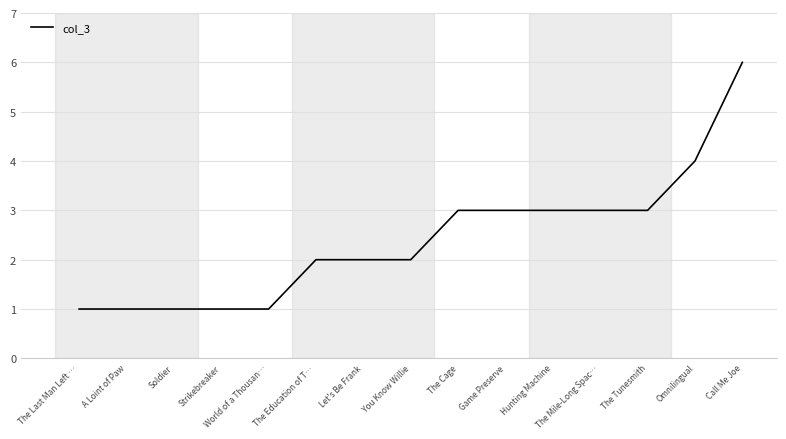

The chart shows a value of 4 at Game Preserve. True or false?

False